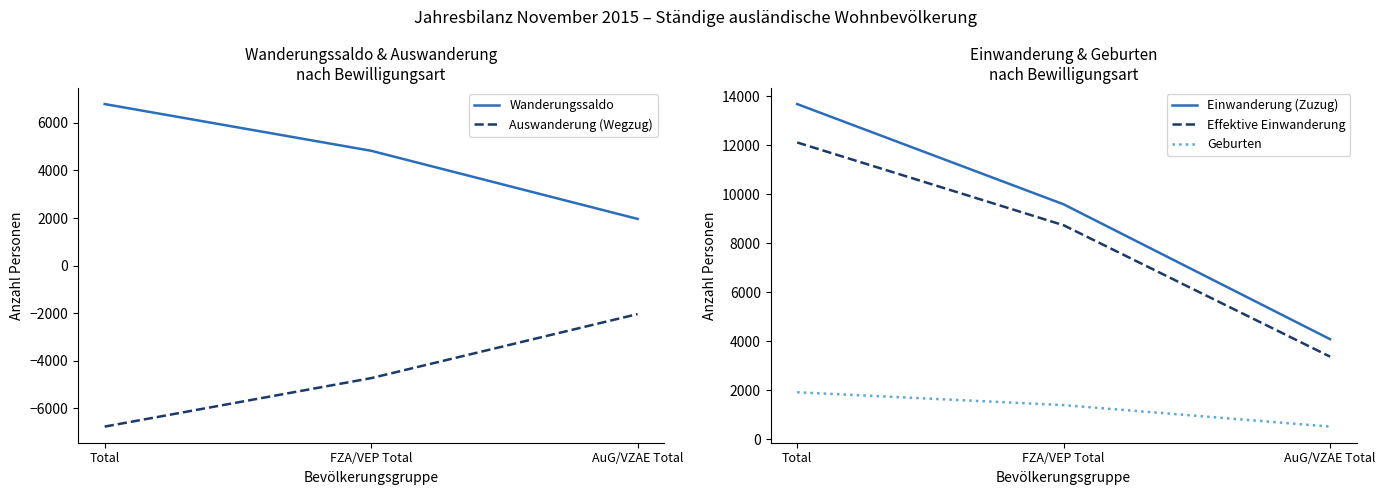

Which has a higher value, FZA/VEP Total or AuG/VZAE Total?

FZA/VEP Total